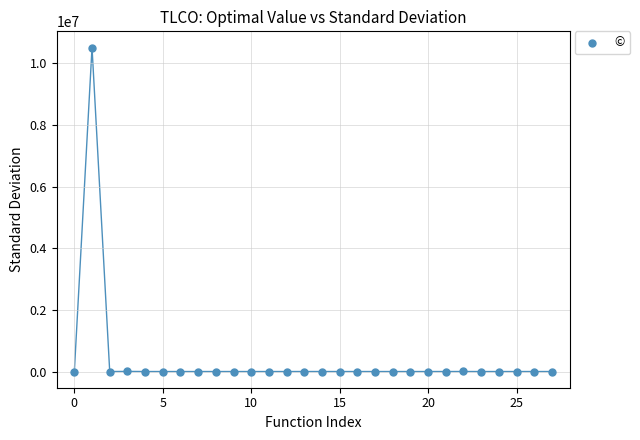

What is the range of Y values (max minus min)?

10514119.9